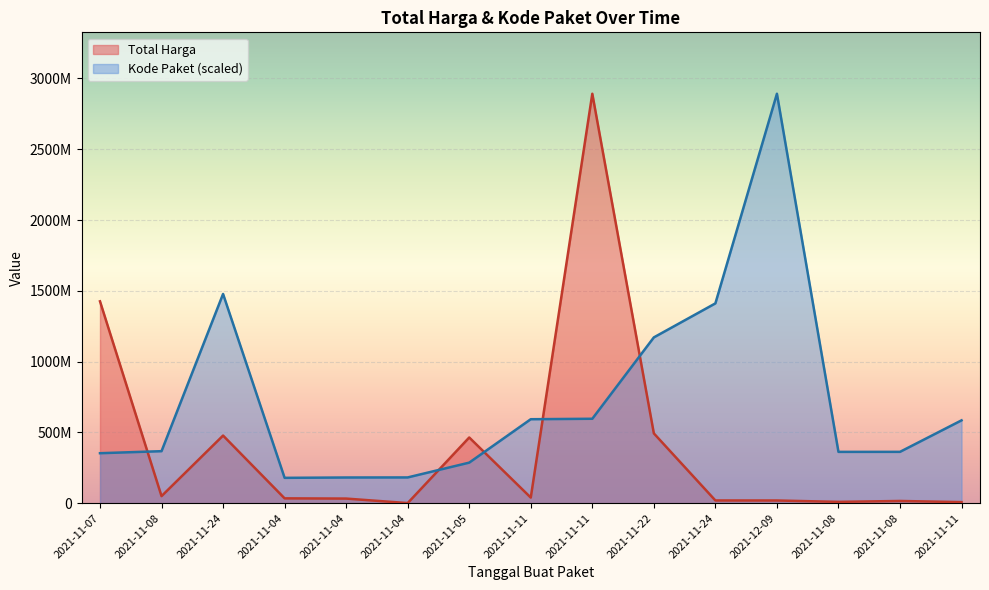

True or false: Kode Paket has a value of 37374709.2 at 2021-11-04.

False